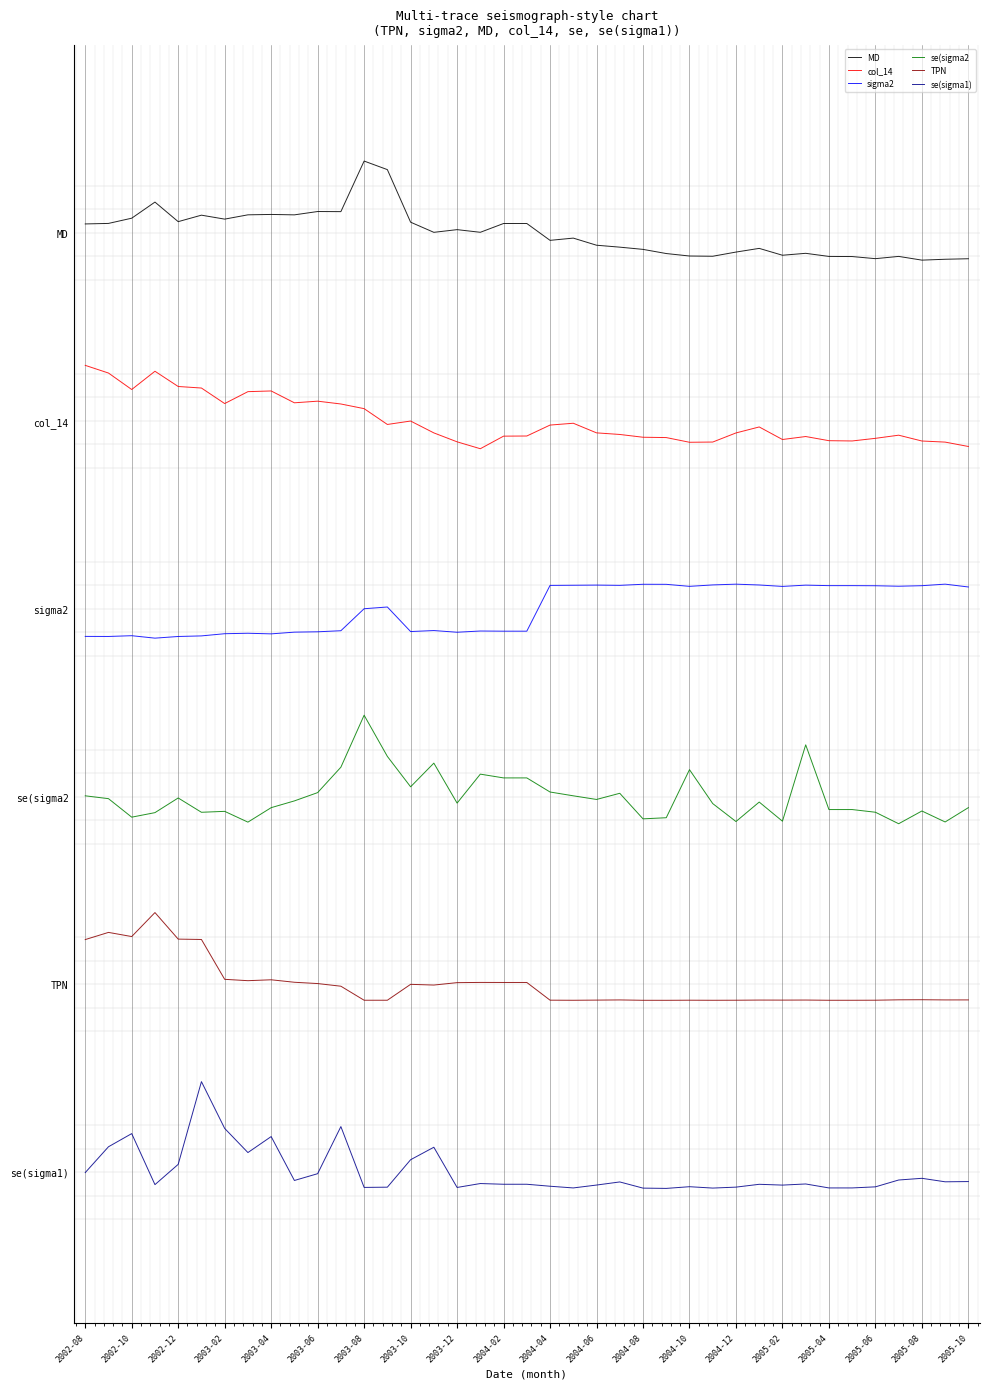

List the series in order of their peak value, lowest first.

se(sigma1), TPN, se(sigma2, sigma2, col_14, MD